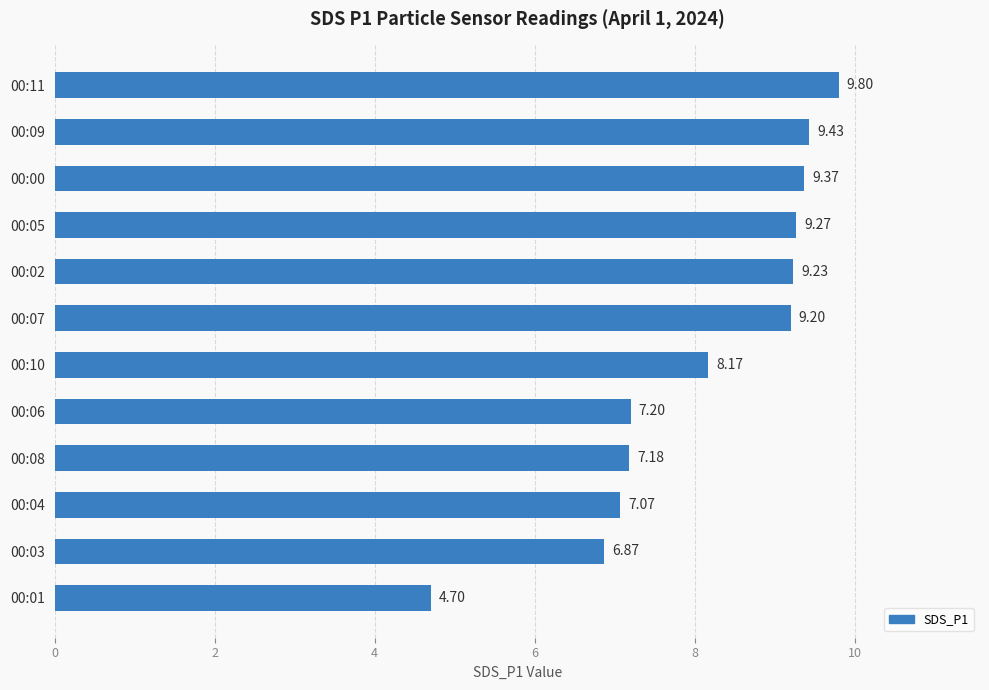

Approximately how many times larger is the value at 00:05 compared to 00:01?

2.0